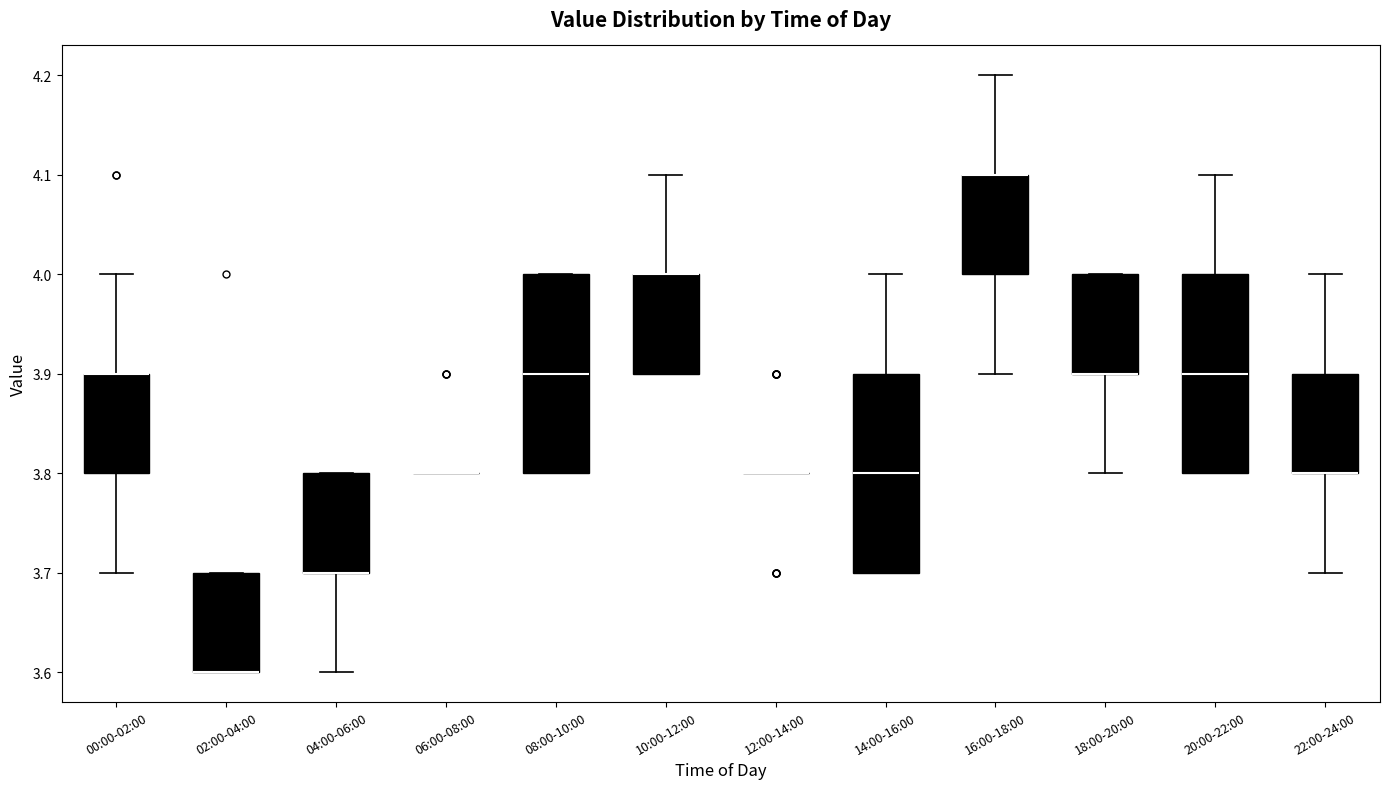

Where is the upper edge of the box for 10:00-12:00 on the y-axis? The values are not printed on the chart, so give them approximately, as read against the axis.

4.0